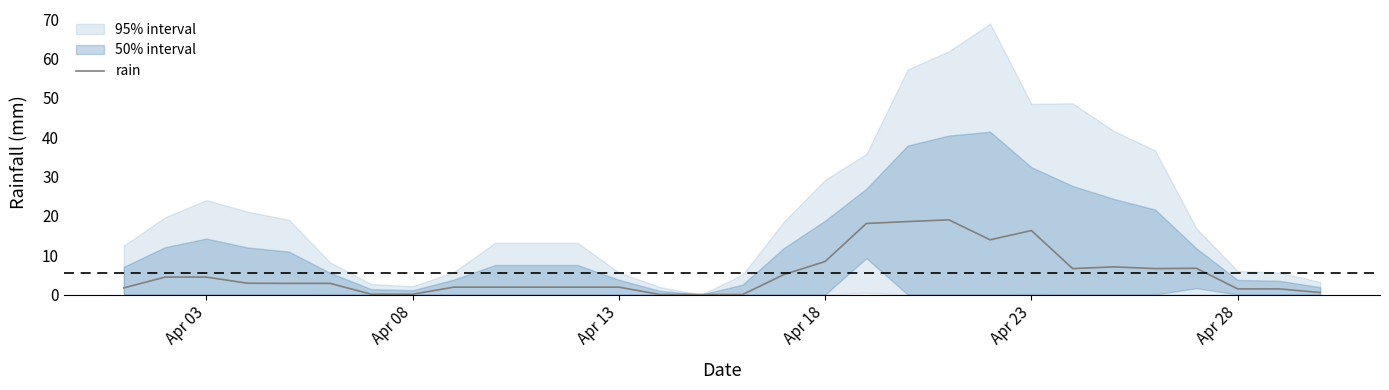

The value of rain at Apr 13 is 1.9. True or false?

True